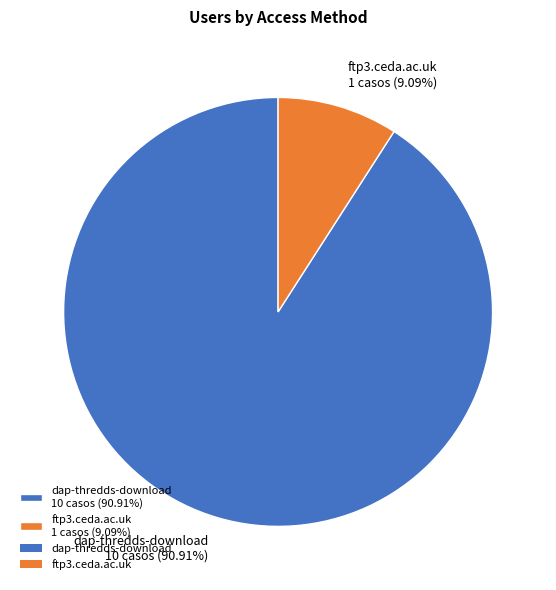

To the nearest percent, what is the combined percentage of dap-thredds-download and ftp3.ceda.ac.uk?

100%